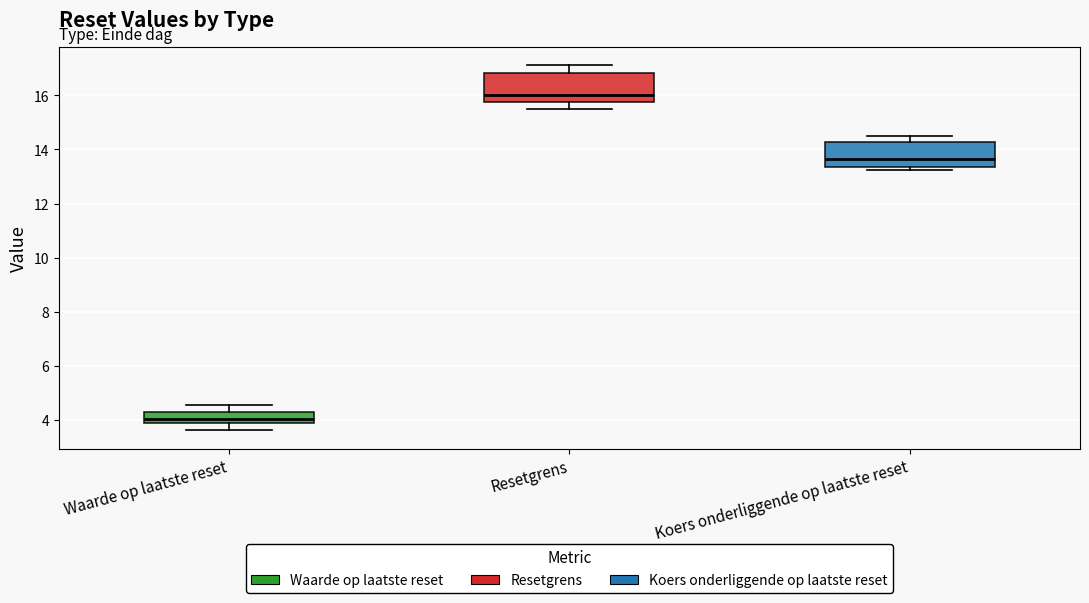

Reading left to right, transcribe this box plot: for each box, give where its median line is, the range the box spans, and where its two whiskers end, as read against the y-axis. The values are not printed on the chart, so give them approximately, as read against the axis.

Waarde op laatste reset: median 4.0 (just above the box's lower edge), box 4.0 to 4.4, whiskers 3.6 to 4.6
Resetgrens: median 16.0, box 15.8 to 16.8, whiskers 15.4 to 17.2
Koers onderliggende op laatste reset: median 13.6, box 13.4 to 14.2, whiskers 13.2 to 14.6